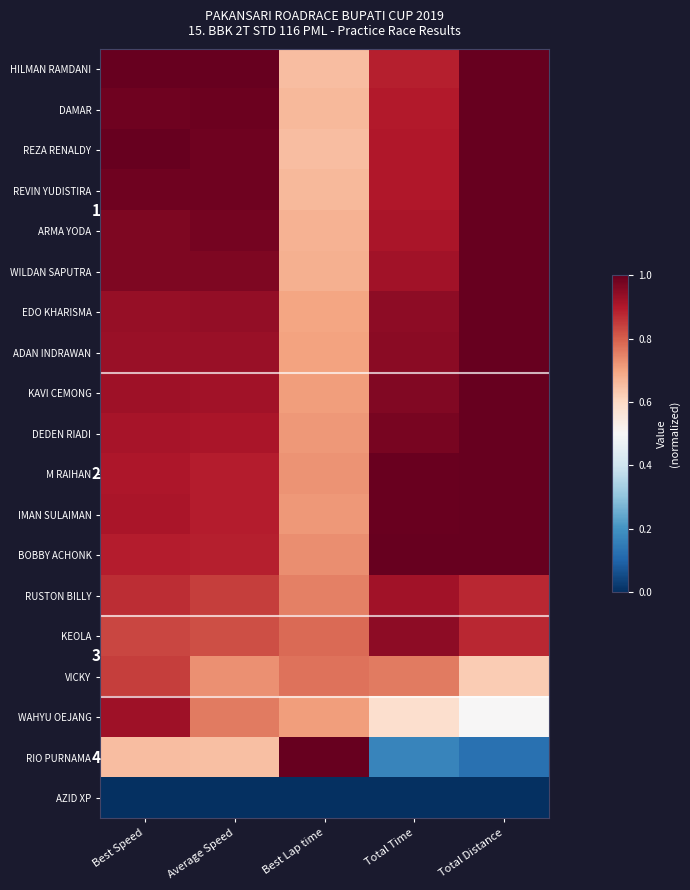

Which series has the largest total across all categories?

HILMAN RAMDANI